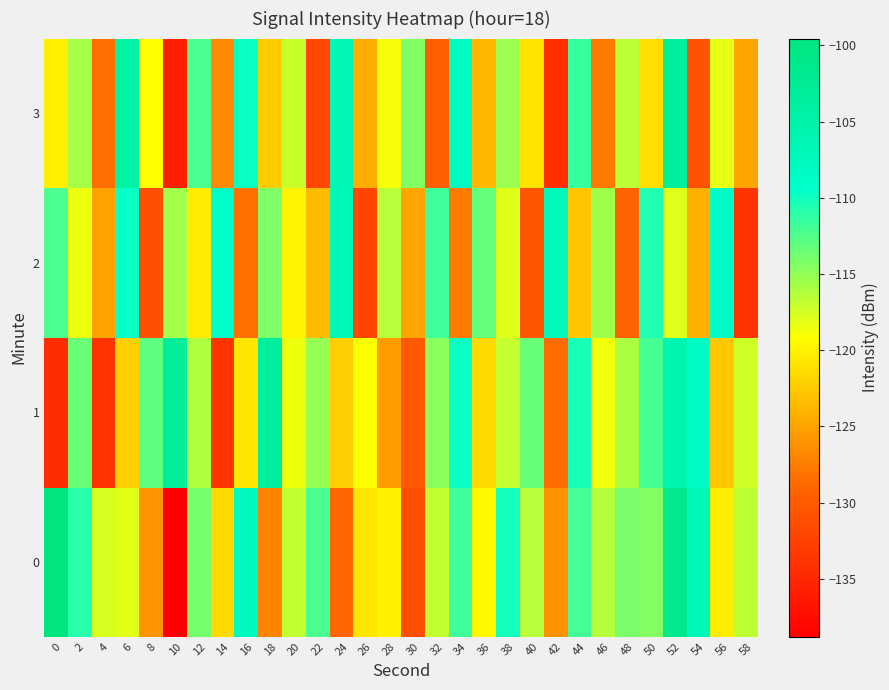

Reading left to right, transcribe all the data shown in this chart.

0: 0=-99.6	2=-110.9	4=-117.6	6=-118.1	8=-126.1	10=-138.8	12=-113.9	14=-121.5	16=-107.4	18=-127.1	20=-116.8	22=-112.2	24=-129.1	26=-120.8	28=-120.0	30=-131.1	32=-116.8	34=-111.9	36=-119.5	38=-110.1	40=-116.4	42=-126.1	44=-112.0	46=-116.3	48=-114.1	50=-114.5	52=-101.4	54=-106.7	56=-120.3	58=-116.7
1: 0=-134.4	2=-113.4	4=-133.9	6=-122.2	8=-113.0	10=-103.0	12=-116.1	14=-133.6	16=-120.8	18=-103.3	20=-118.5	22=-115.2	24=-122.3	26=-119.1	28=-125.4	30=-130.2	32=-114.7	34=-109.8	36=-121.5	38=-116.9	40=-113.4	42=-128.6	44=-110.3	46=-118.7	48=-115.9	50=-112.1	52=-105.8	54=-108.4	56=-122.7	58=-117.3
2: 0=-112.3	2=-118.5	4=-125.1	6=-109.7	8=-131.2	10=-115.6	12=-120.4	14=-108.9	16=-128.3	18=-114.2	20=-119.8	22=-123.5	24=-106.7	26=-132.1	28=-116.4	30=-124.9	32=-111.8	34=-127.6	36=-113.3	38=-118.0	40=-130.5	42=-107.2	44=-122.8	46=-115.5	48=-129.3	50=-110.6	52=-117.9	54=-124.2	56=-108.4	58=-133.7
3: 0=-120.1	2=-115.8	4=-128.4	6=-104.5	8=-119.2	10=-135.6	12=-112.3	14=-126.7	16=-109.8	18=-122.4	20=-117.1	22=-131.9	24=-106.2	26=-124.5	28=-118.8	30=-114.3	32=-129.6	34=-108.1	36=-123.7	38=-115.4	40=-120.9	42=-134.2	44=-111.5	46=-127.8	48=-116.6	50=-121.3	52=-103.4	54=-130.7	56=-118.2	58=-125.0